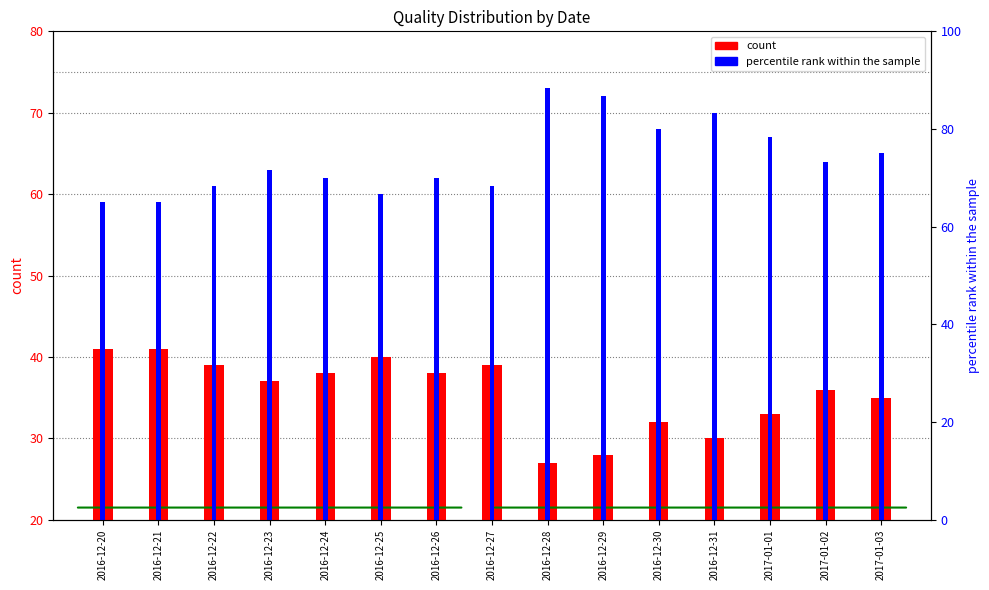

Reading left to right, what are all the values shown in this chart?

Sous-total - De bonne qualité: 2016-12-20=41	2016-12-21=41	2016-12-22=39	2016-12-23=37	2016-12-24=38	2016-12-25=40	2016-12-26=38	2016-12-27=39	2016-12-28=27	2016-12-29=28	2016-12-30=32	2016-12-31=30	2017-01-01=33	2017-01-02=36	2017-01-03=35
Sous-total - De mauvaise qualité: 2016-12-20=59	2016-12-21=59	2016-12-22=61	2016-12-23=63	2016-12-24=62	2016-12-25=60	2016-12-26=62	2016-12-27=61	2016-12-28=73	2016-12-29=72	2016-12-30=68	2016-12-31=70	2017-01-01=67	2017-01-02=64	2017-01-03=65